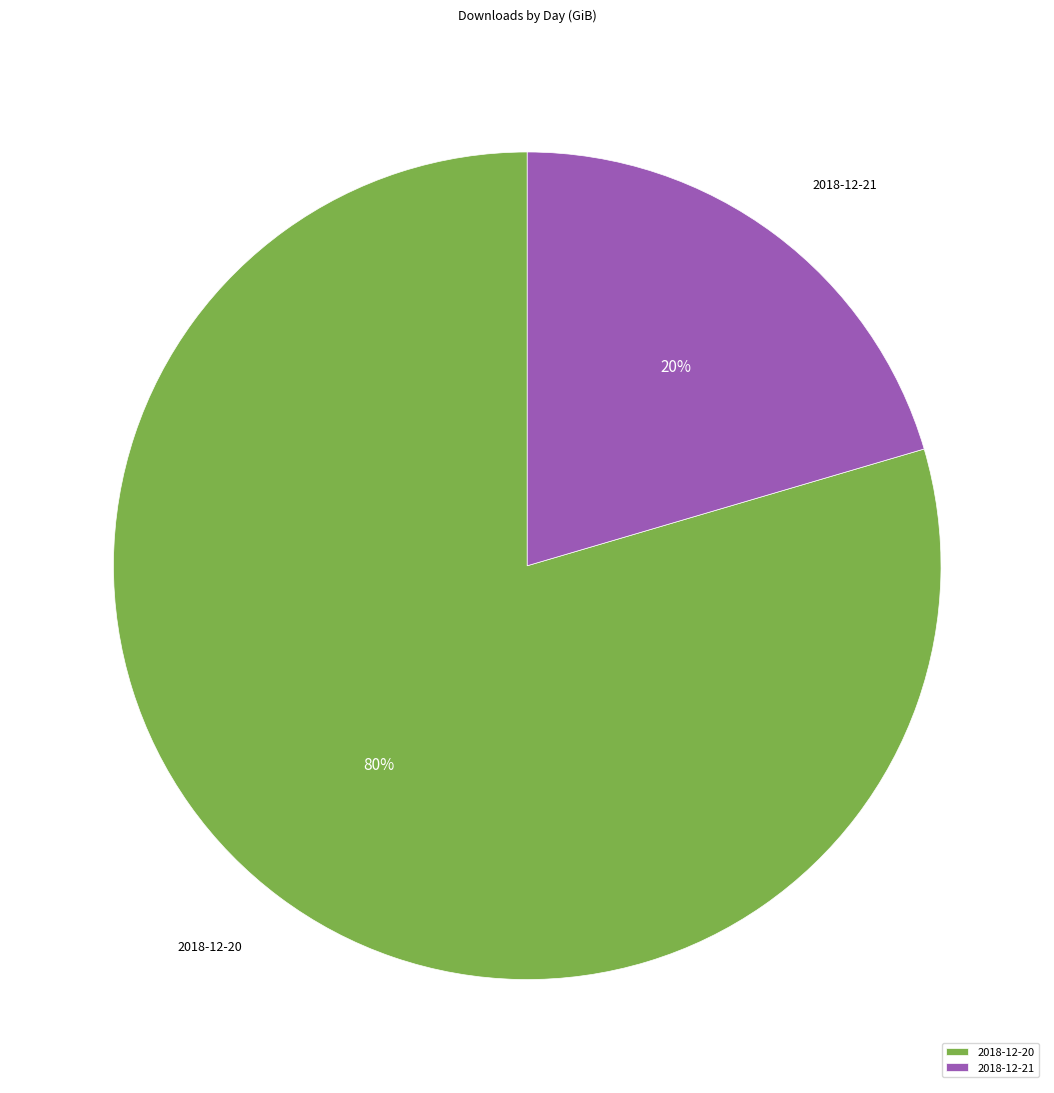

Which has a higher value, 2018-12-20 or 2018-12-21?

2018-12-20